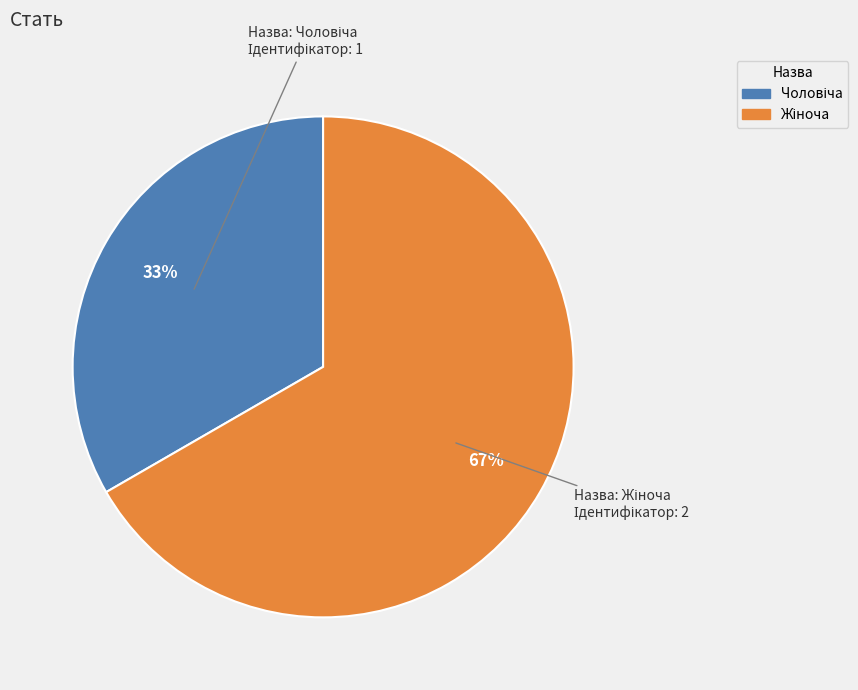

To the nearest percent, what is the average slice percentage?

50%